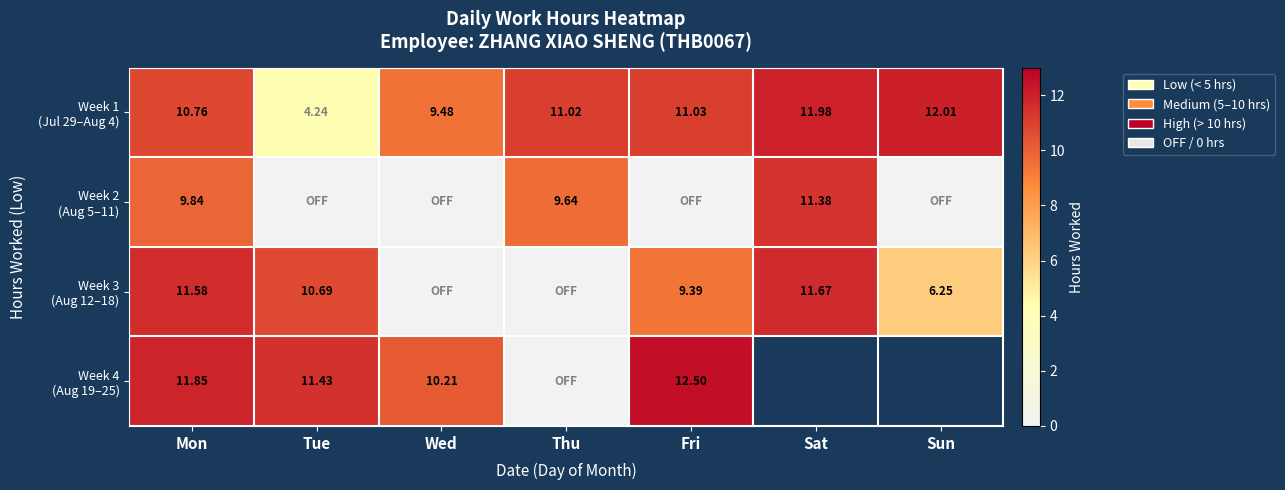

Is the value of Week 3 (Aug 12–18) at Thu greater than the value of Week 2 (Aug 5–11) at Tue?

No